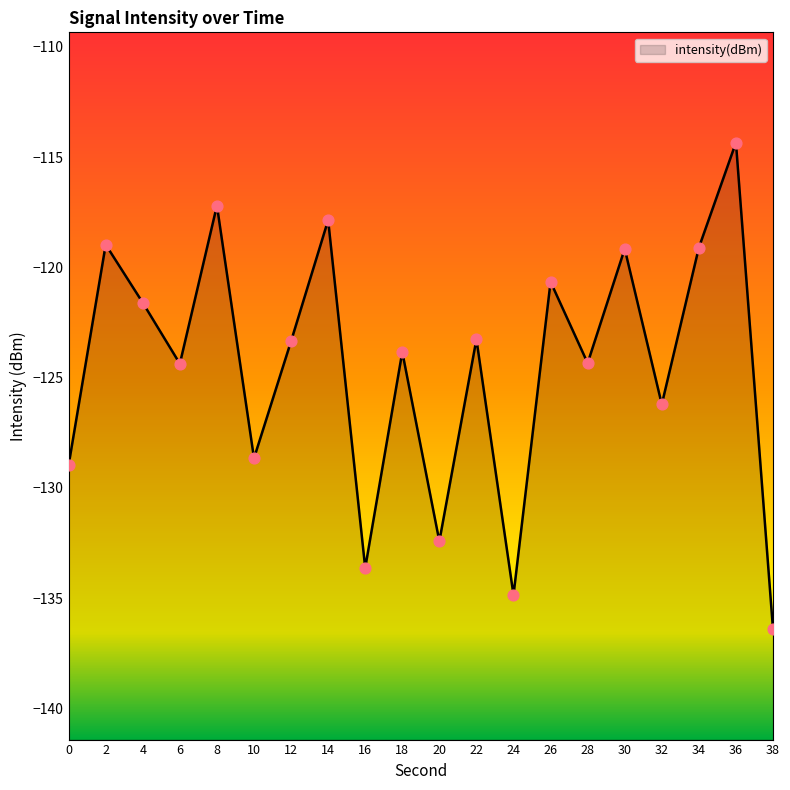

Which has a higher value, 34 or 22?

34